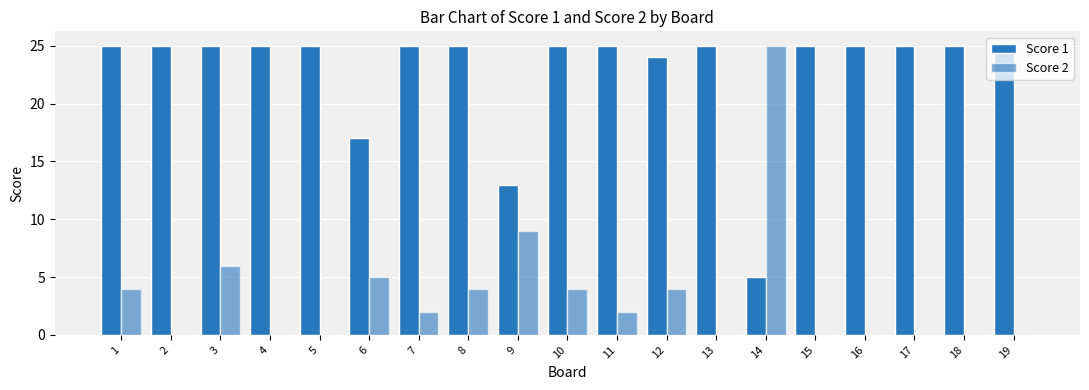

Does the chart contain stacked bars?

No